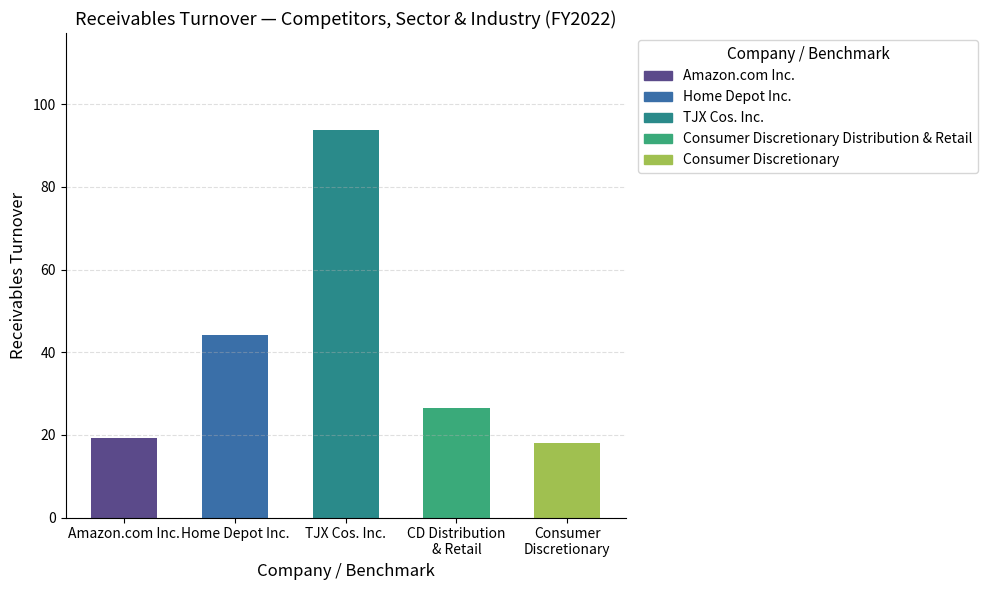

Read the value at Amazon.com Inc..

19.3